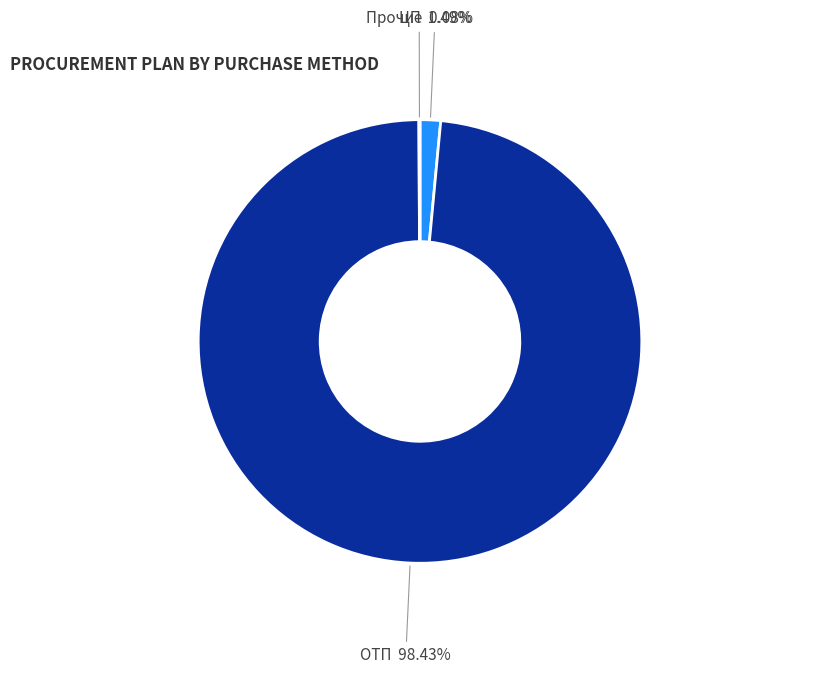

Is there a majority slice in this chart?

Yes